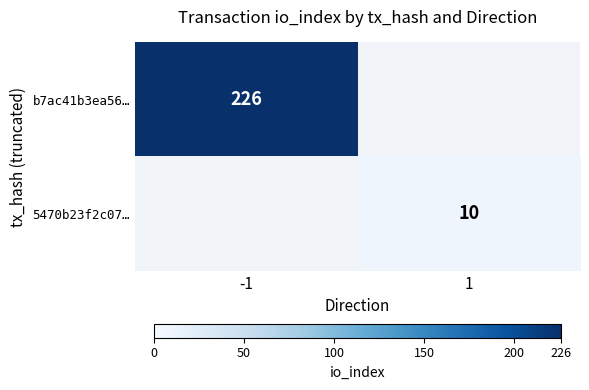

The value of b7ac41b3ea56… at -1 is 226. True or false?

True